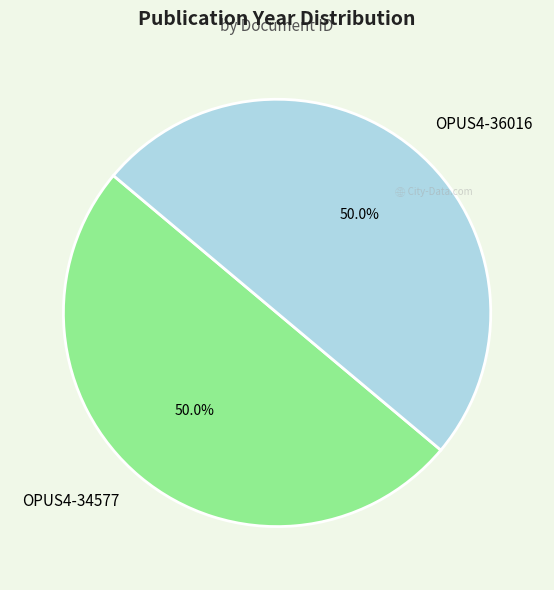

Do OPUS4-34577 and OPUS4-36016 together represent more than half of the pie?

Yes